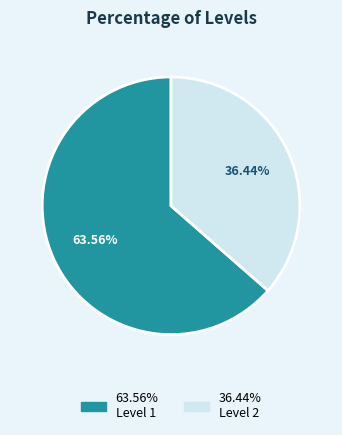

How many segments does this pie chart have?

2